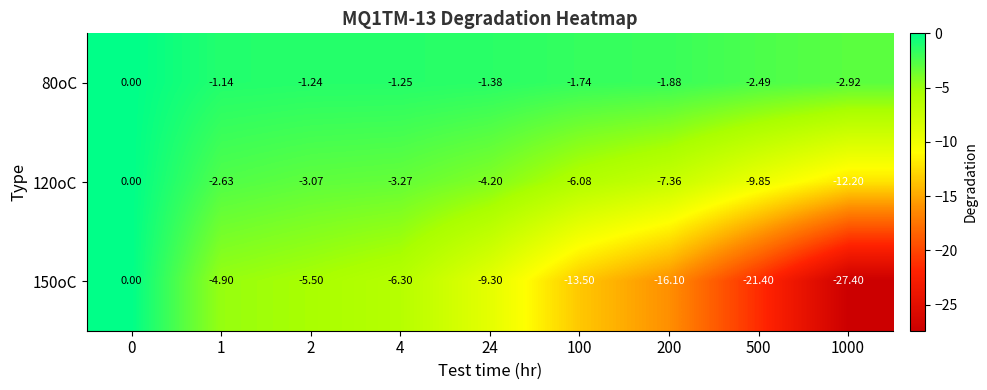

At which category does the chart reach its minimum across all series?

1000